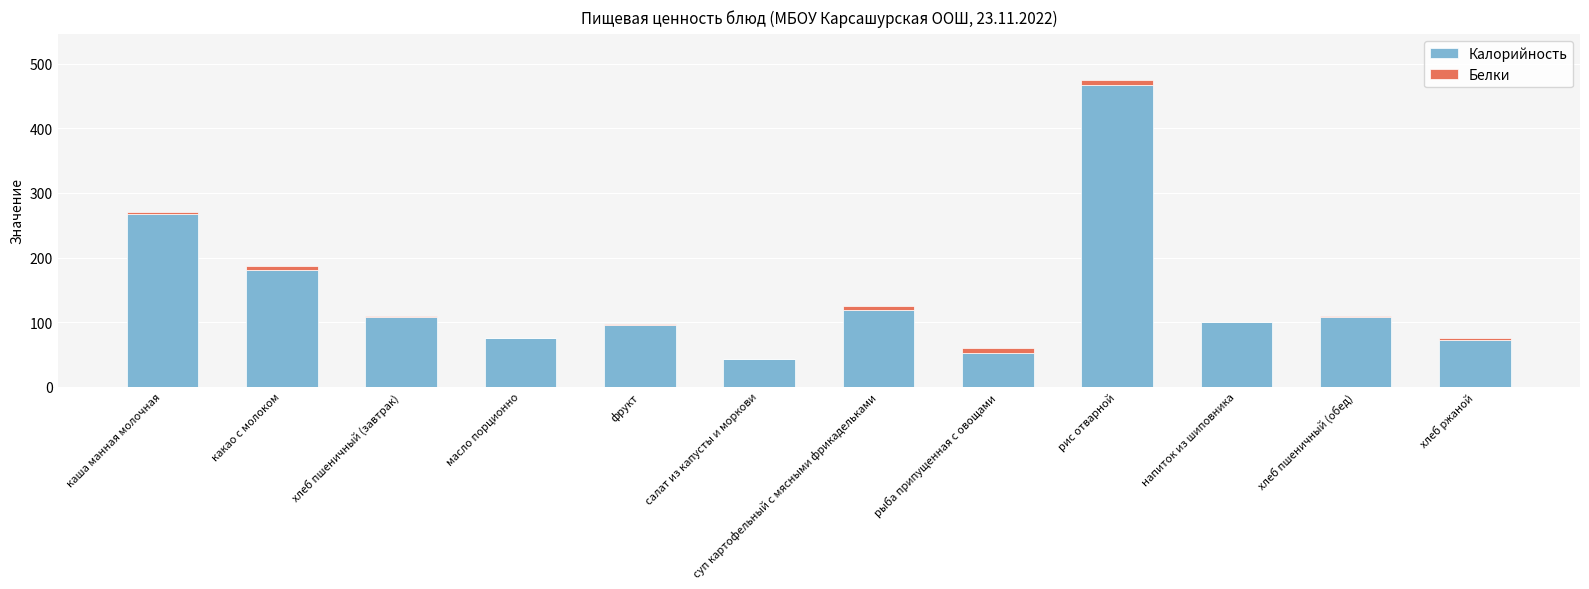

At which category is the sum across all series the highest?

рис отварной